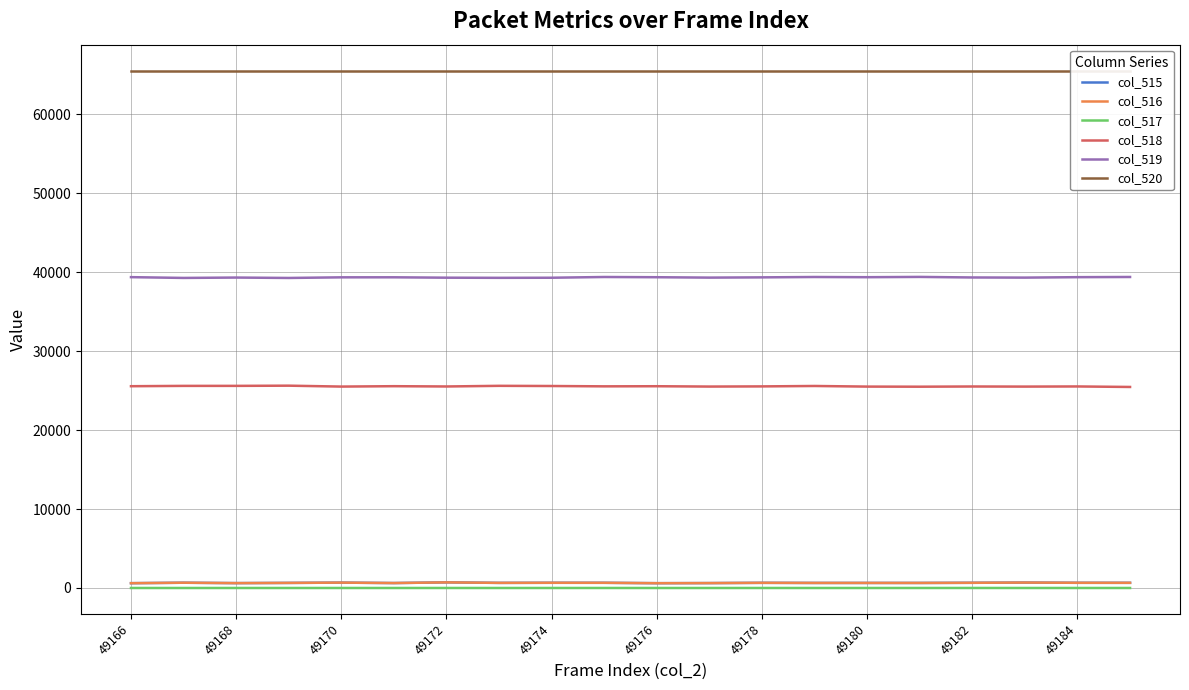

How many col_517 values are between 0 and 1?

17